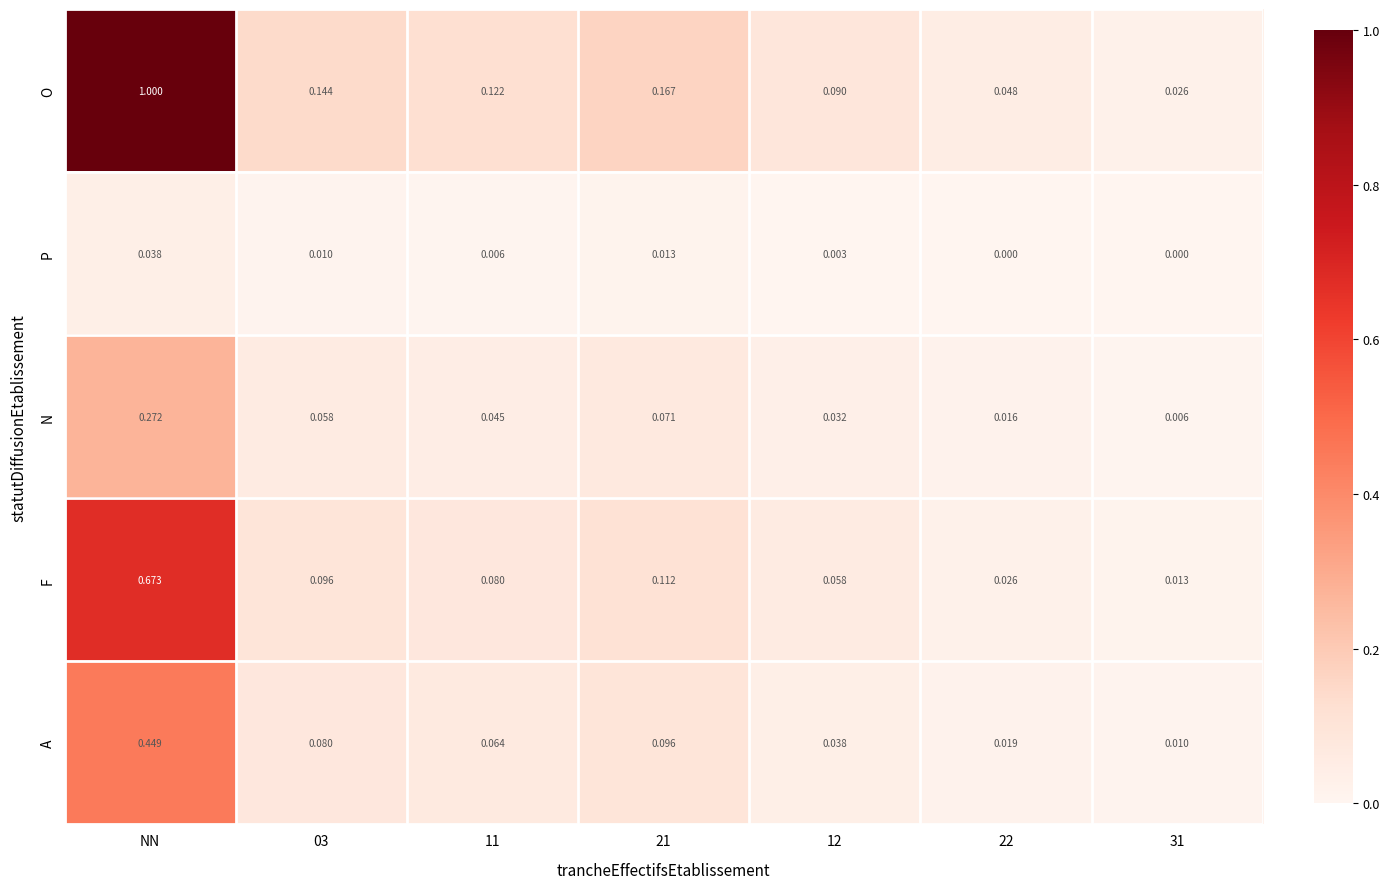

Rank the series at 22 from lowest to highest value.

P, N, A, F, O